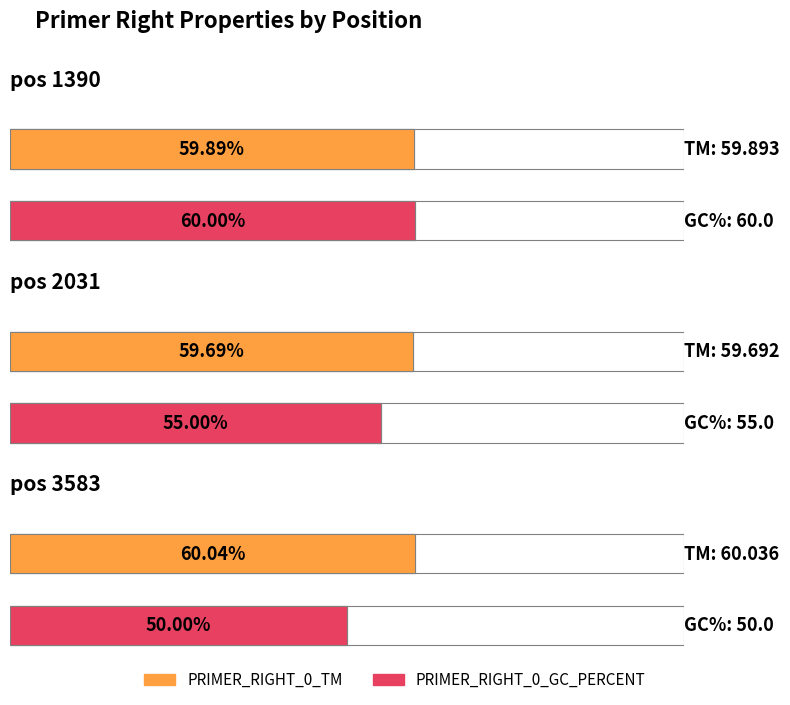

What is the average value of the PRIMER_RIGHT_0_TM series?

59.9